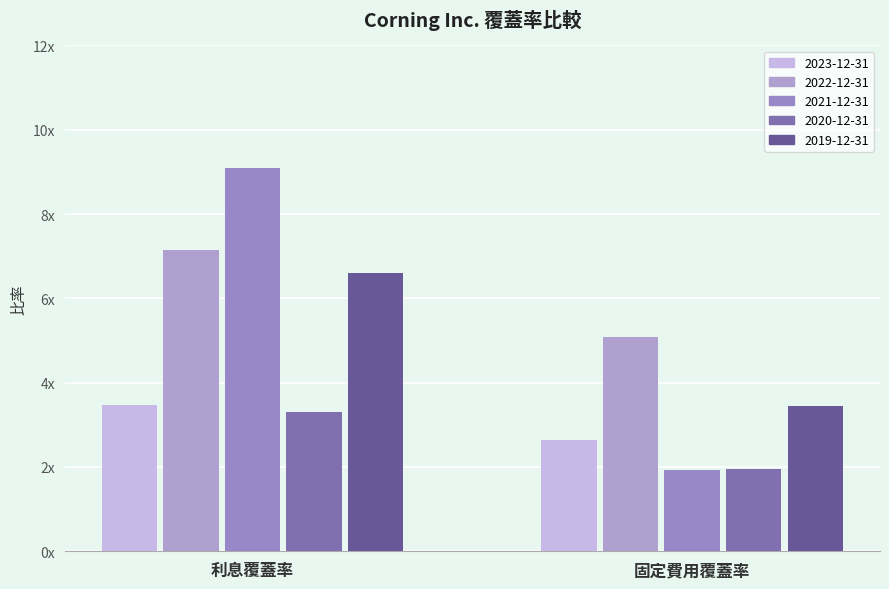

At 利息覆蓋率, list the series in order from largest to smallest.

2021-12-31, 2022-12-31, 2019-12-31, 2023-12-31, 2020-12-31